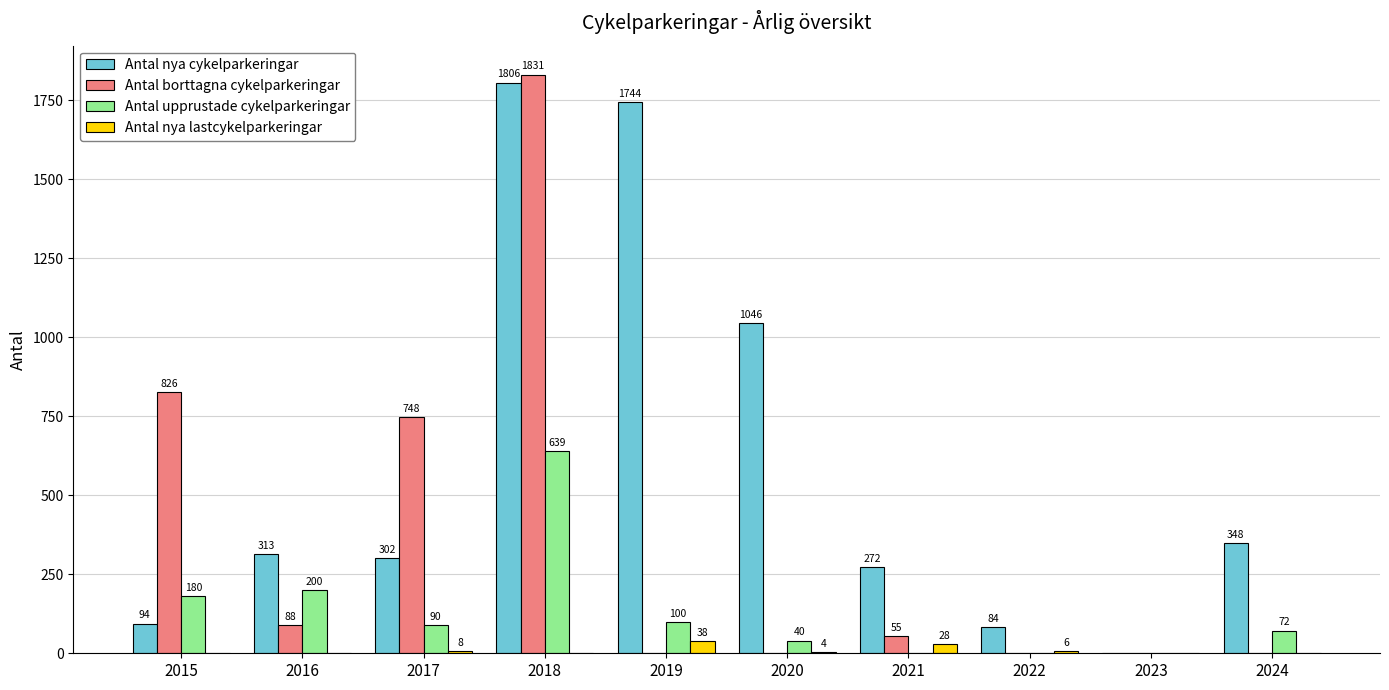

How many data points does each series have?

10